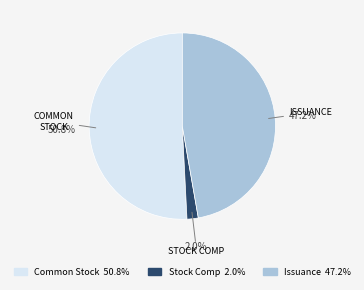

Is there any slice that represents more than half of the pie?

Yes